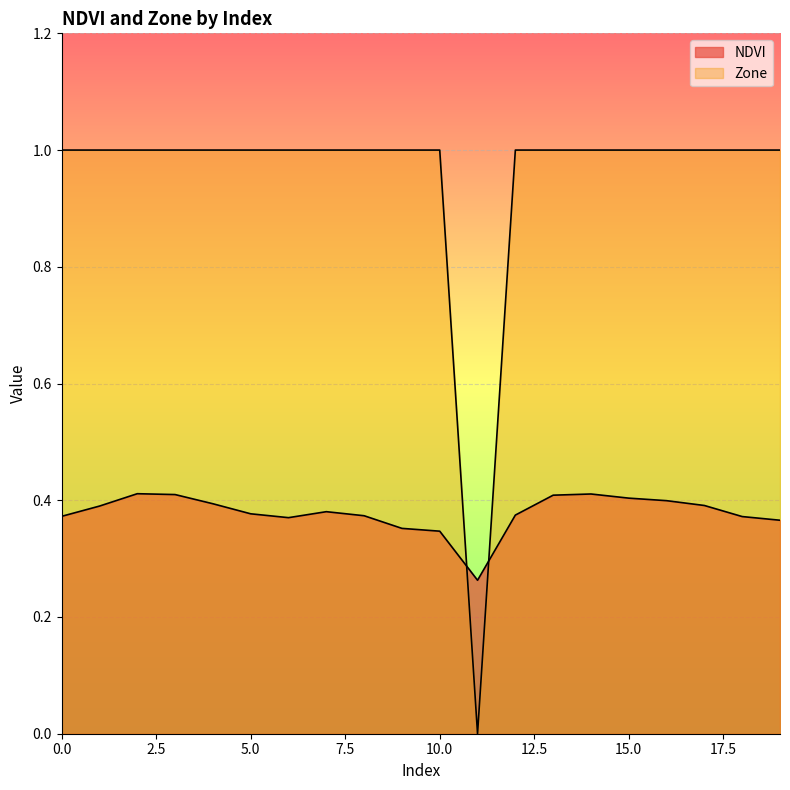

How many series are shown in this chart?

2